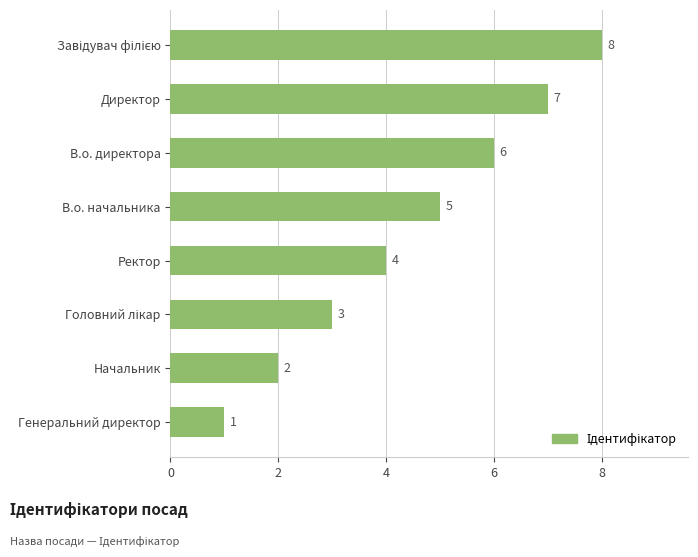

The chart shows a value of 6 at В.о. директора. True or false?

True